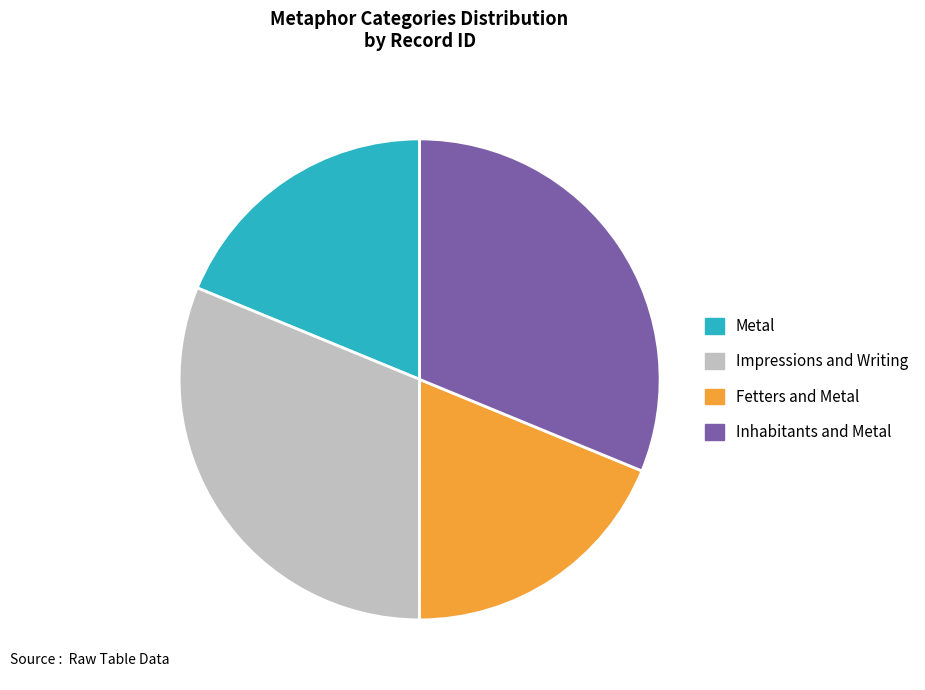

Does any single category account for the majority?

No